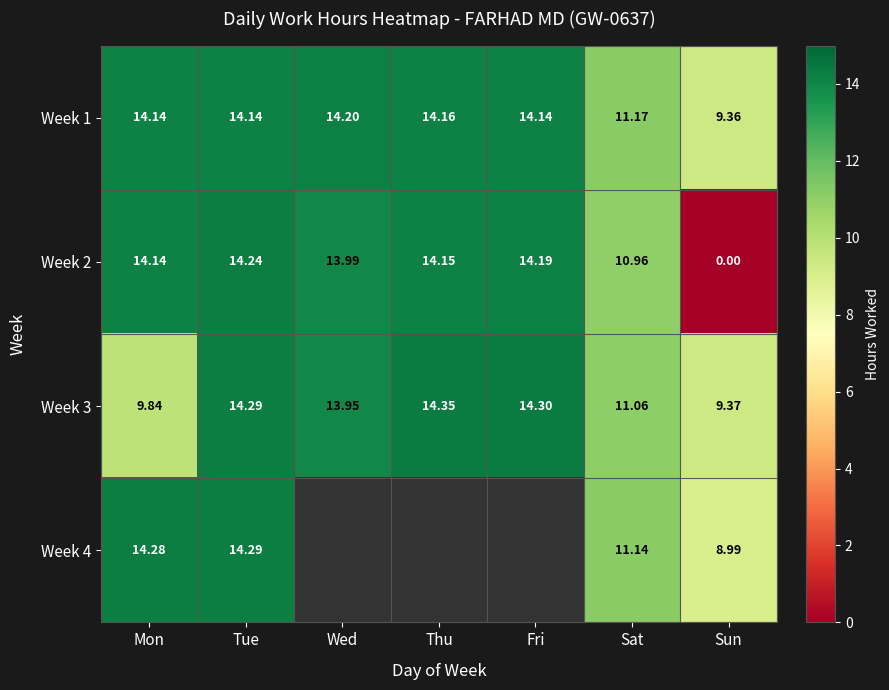

How many data points in Week 3 are less than 13?

3